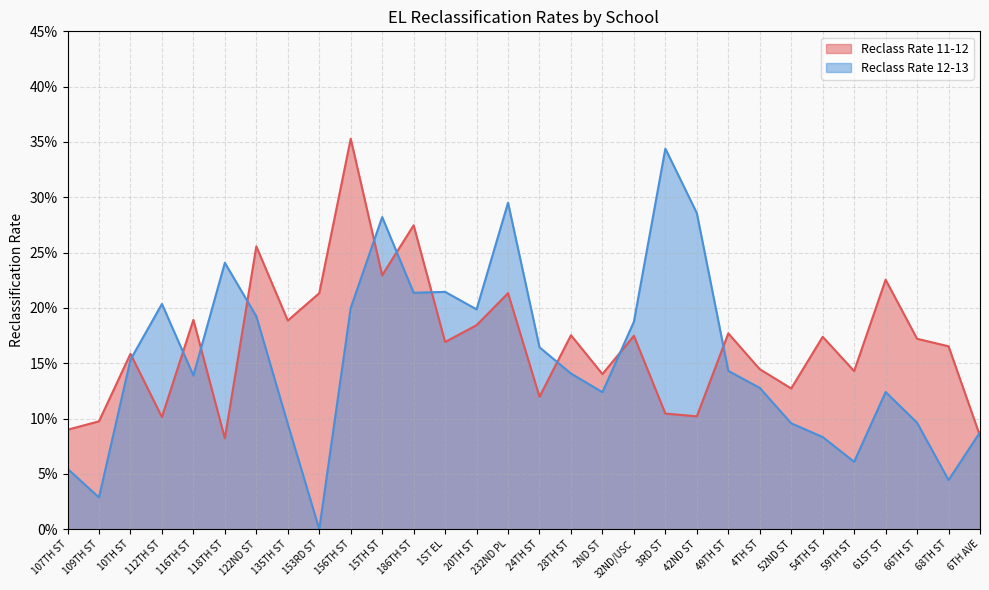

Where do Reclass Rate 12-13 and Reclass Rate 11-12 first cross each other?

10TH ST and 112TH ST